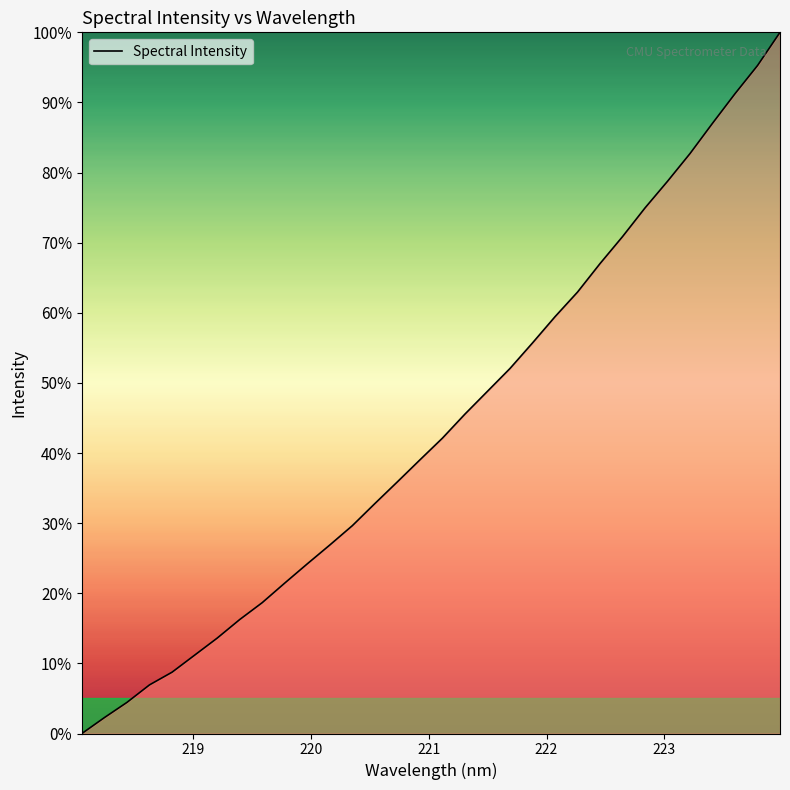

What is the difference between the maximum and minimum values?

100.0